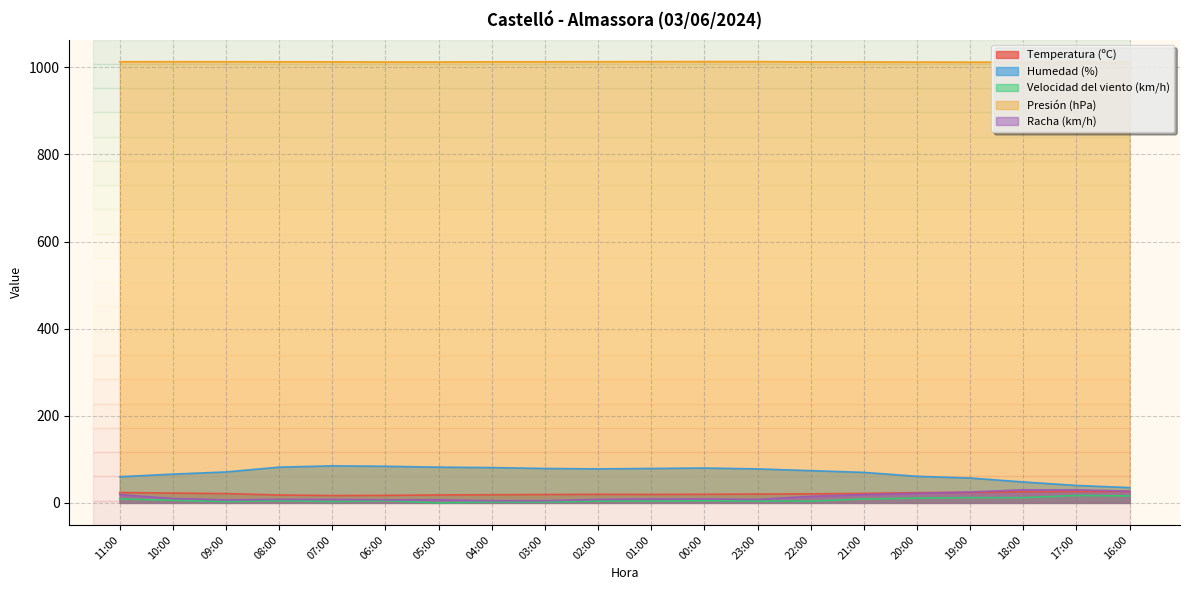

True or false: Temperatura (ºC) has more than 1 interior local peaks.

False